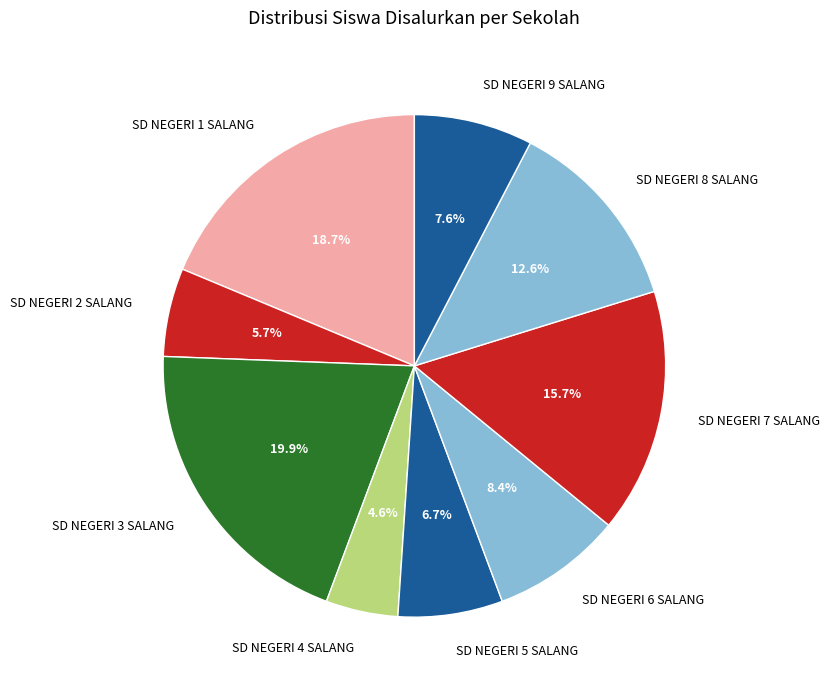

What portion of the pie excludes SD NEGERI 3 SALANG?

80.1%